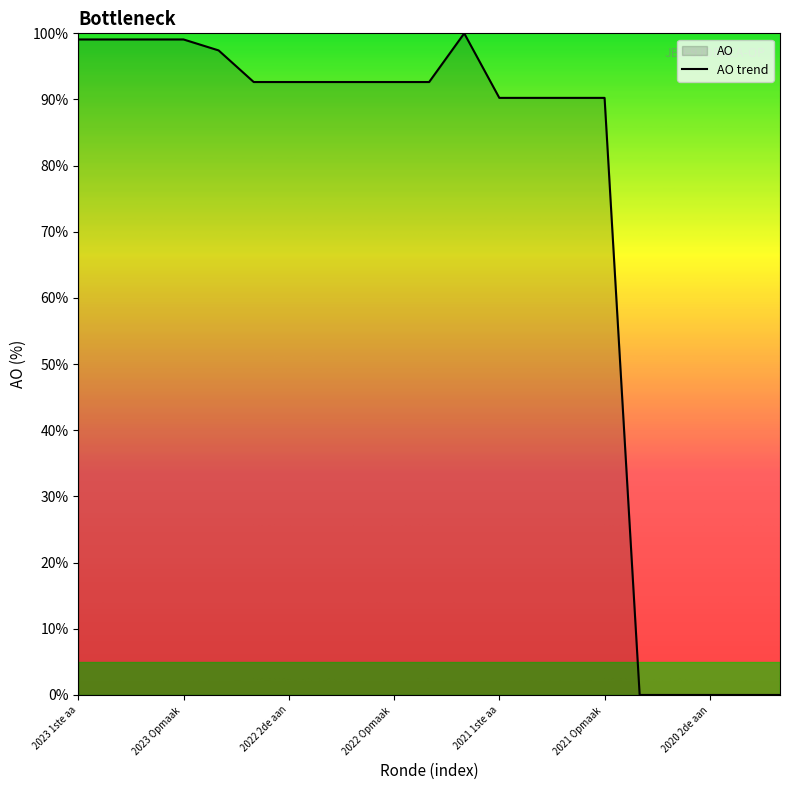

Count the number of categories in the chart.

21